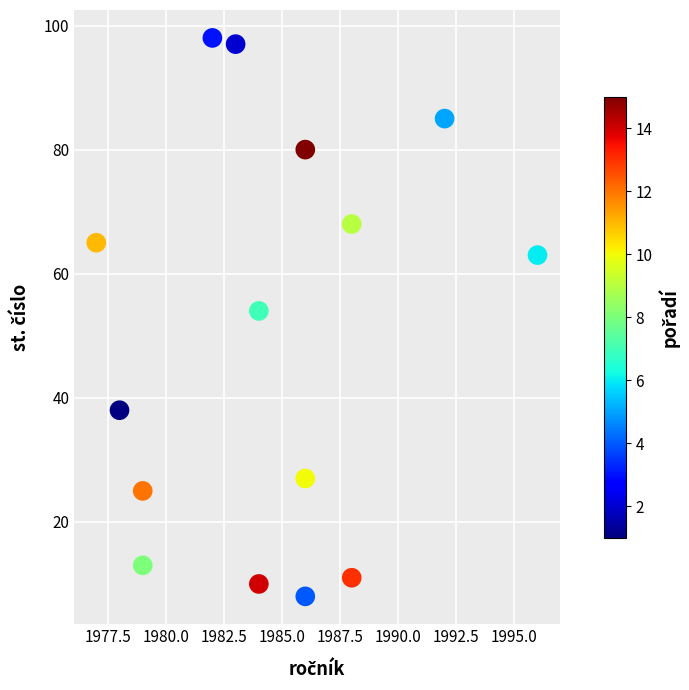

What Y value in the scatter plot is closest to 53?

54